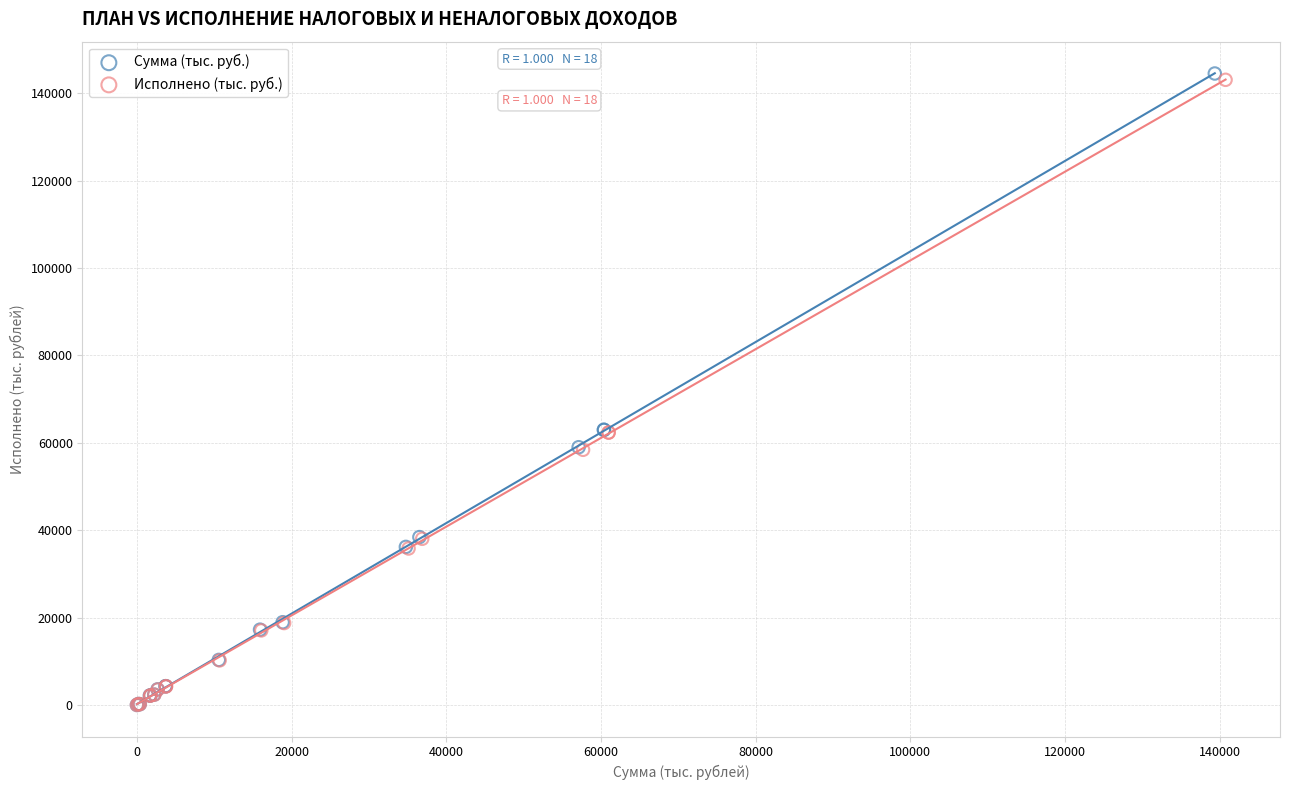

Which series has the widest spread of Y values?

Сумма (тыс. руб.)